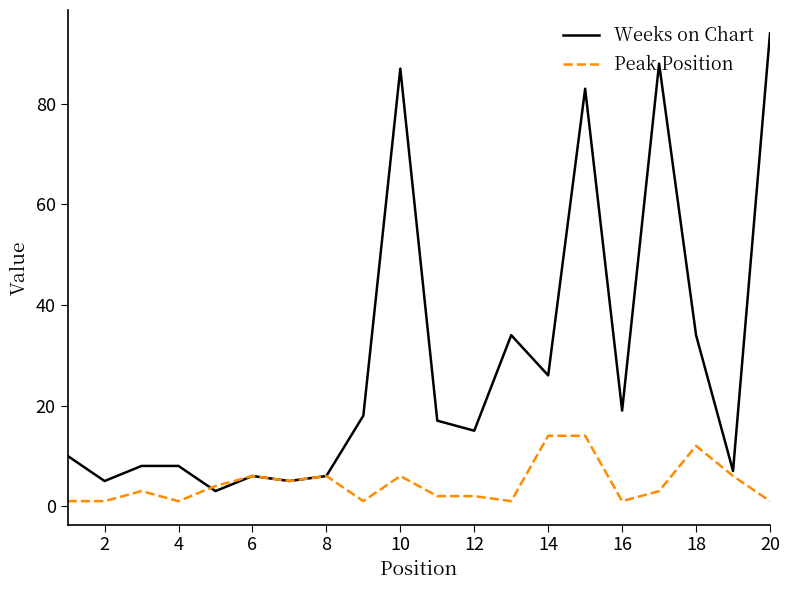

True or false: Weeks on Chart has more than 0 points higher than both neighbors.

True